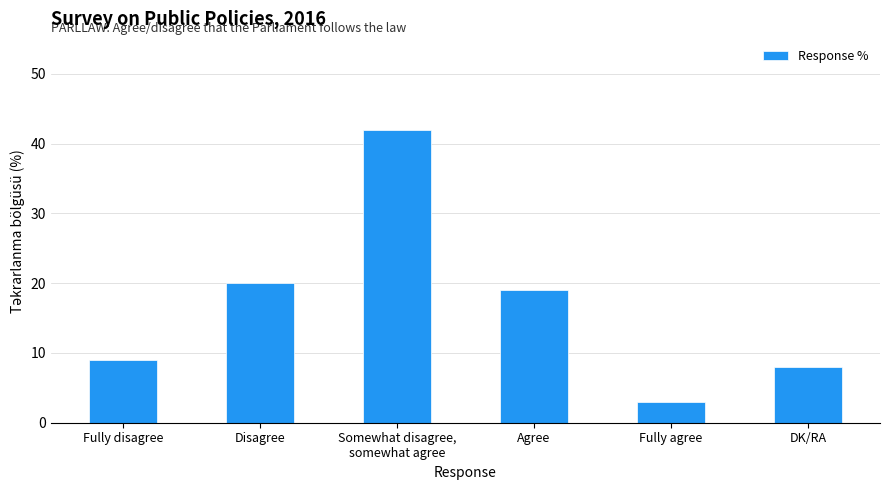

What is the sum of the values at Fully agree and Fully disagree?

12